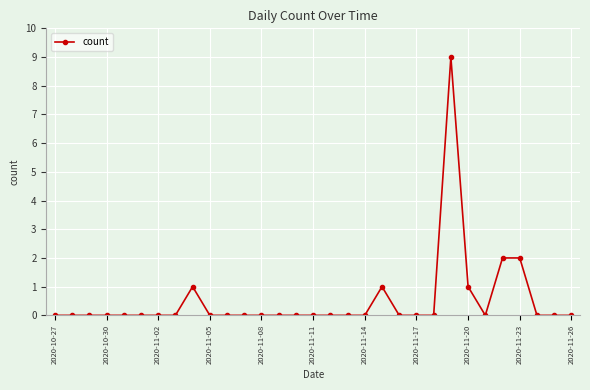

What is the value of the 28th point from the left?

2